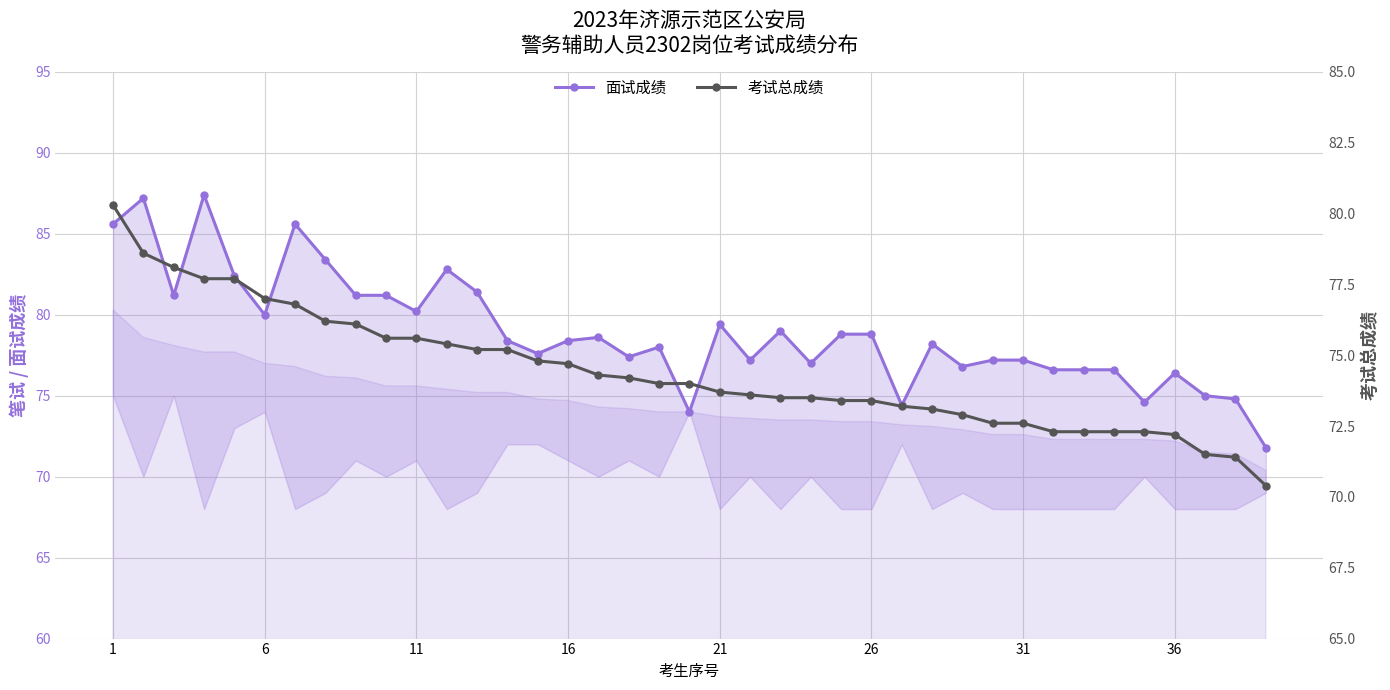

True or false: 面试成绩 has more than 1 points higher than both neighbors.

True